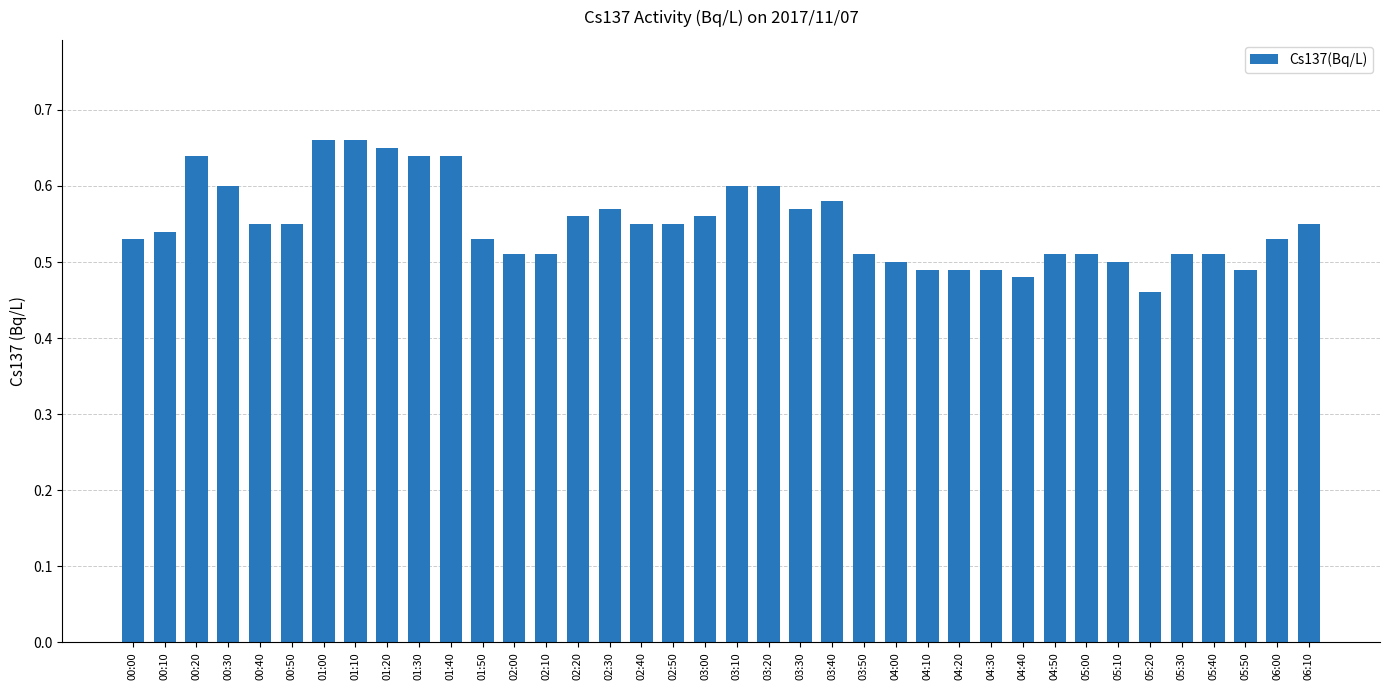

True or false: the data shows 0.2 at 06:10.

False